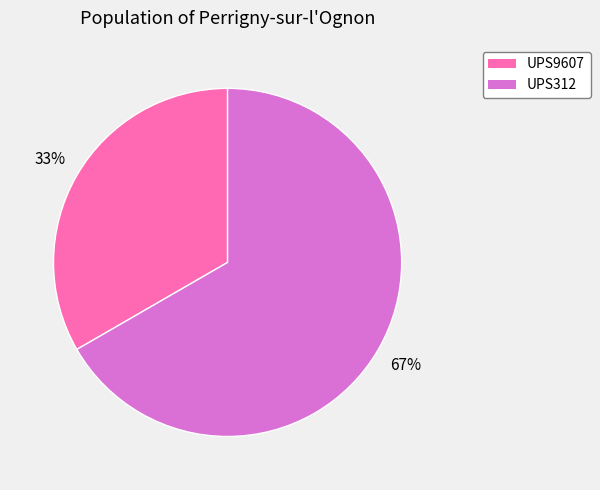

True or false: UPS312 accounts for 79% of the total.

False